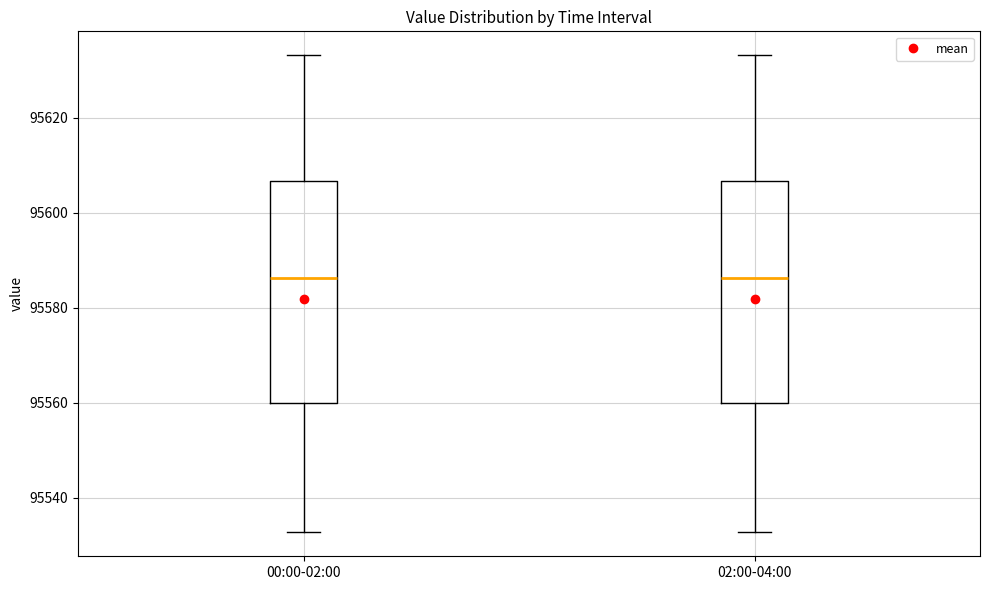

Reading left to right, transcribe this box plot: for each box, give where its median line is, the range the box spans, and where its two whiskers end, as read against the y-axis. The values are not printed on the chart, so give them approximately, as read against the axis.

00:00-02:00: median 95586, box 95560 to 95606, whiskers 95532 to 95634
02:00-04:00: median 95586, box 95560 to 95606, whiskers 95532 to 95634